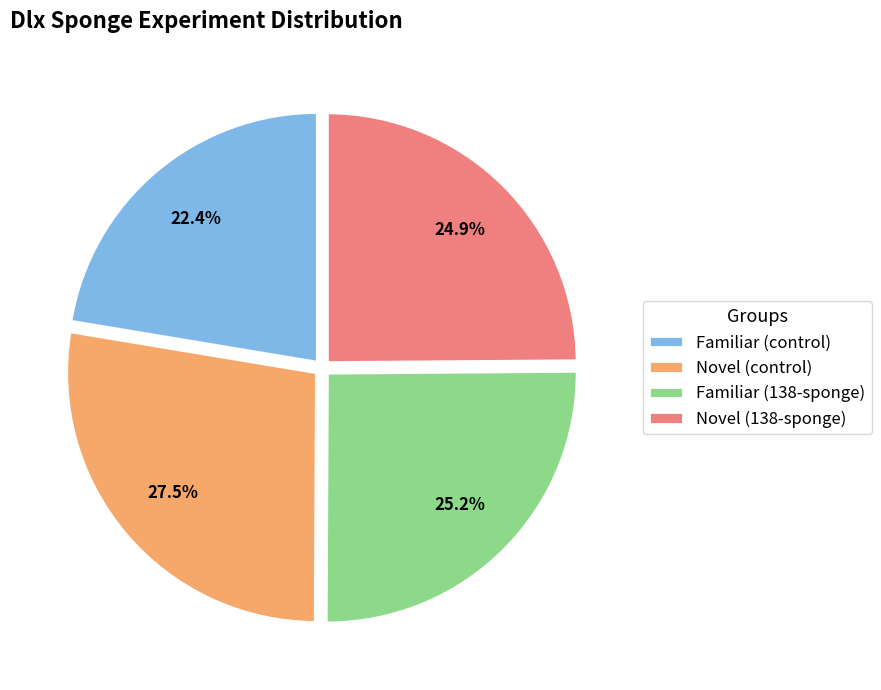

Which category has the biggest portion of the pie?

Novel (control)